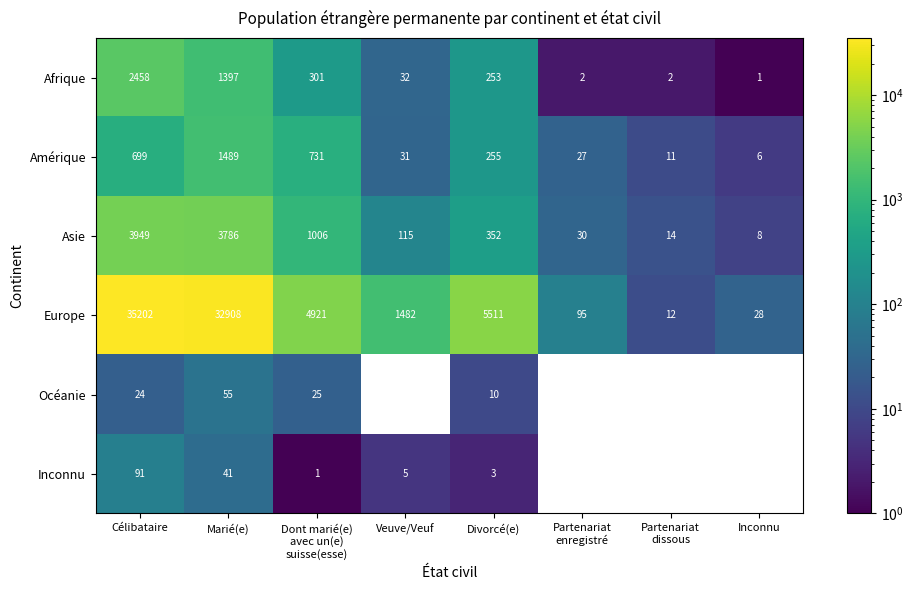

Which series has the widest spread of values?

Europe